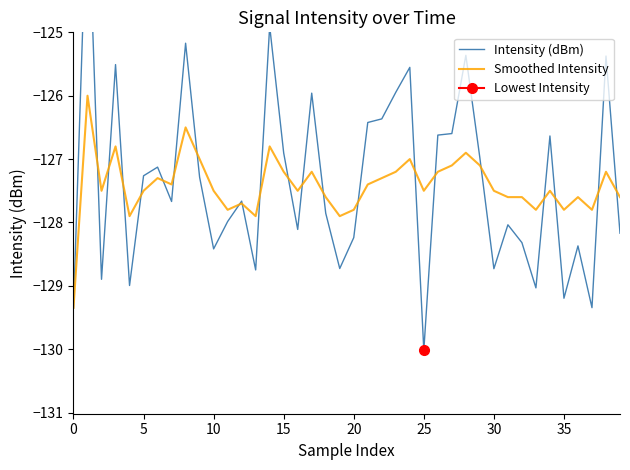

What is the maximum value for Smoothed Intensity?

-126.0